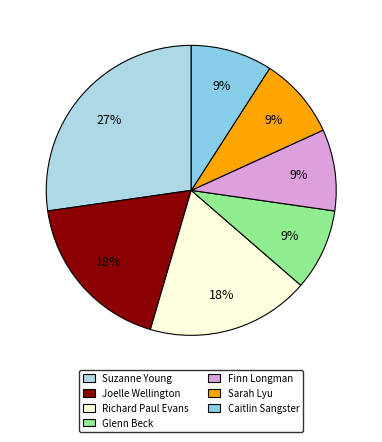

Is there any slice that represents more than half of the pie?

No